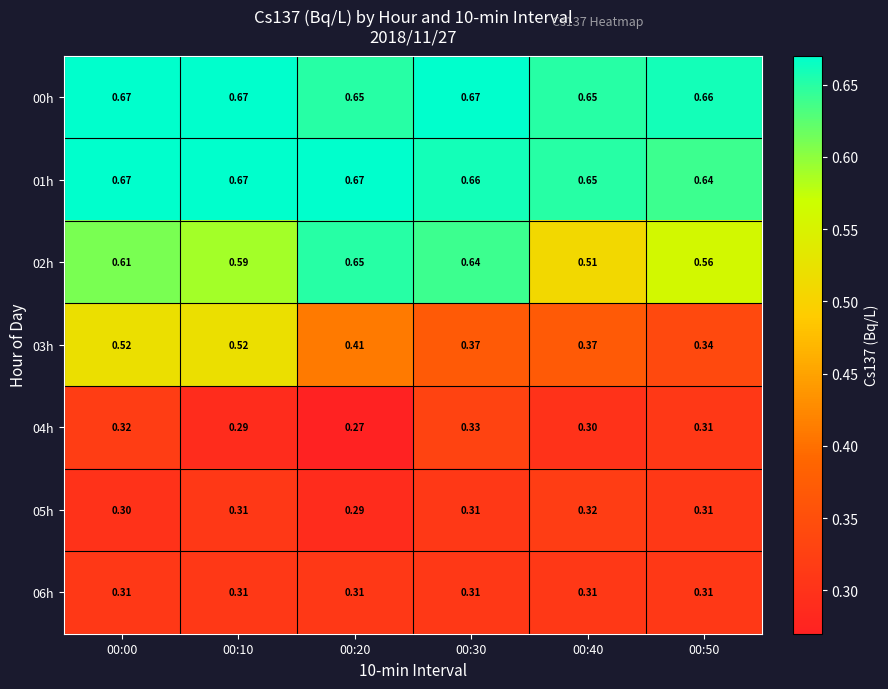

Is the value of 05h at 00:40 greater than the value of 04h at 00:10?

Yes